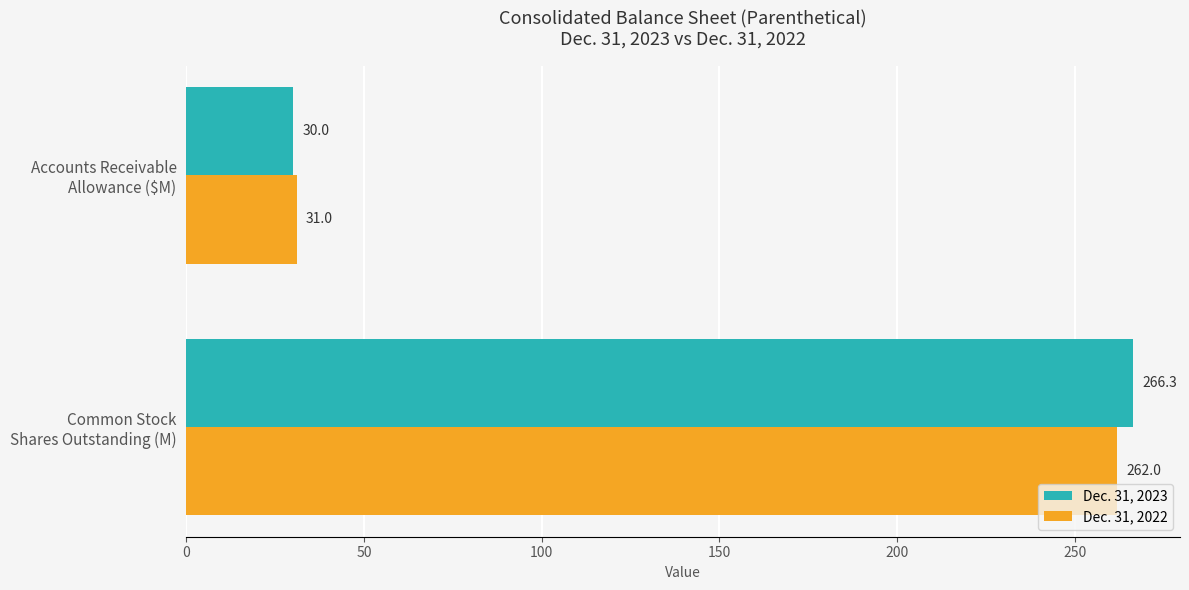

At how many categories does at least one series exceed 138?

1